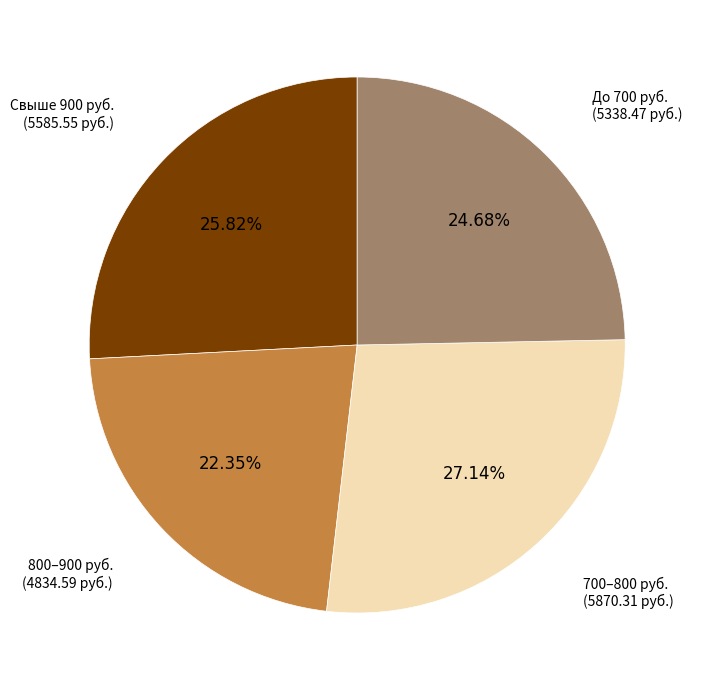

What is the ratio of the value at 700–800 руб. to the value at 800–900 руб.?

1.2